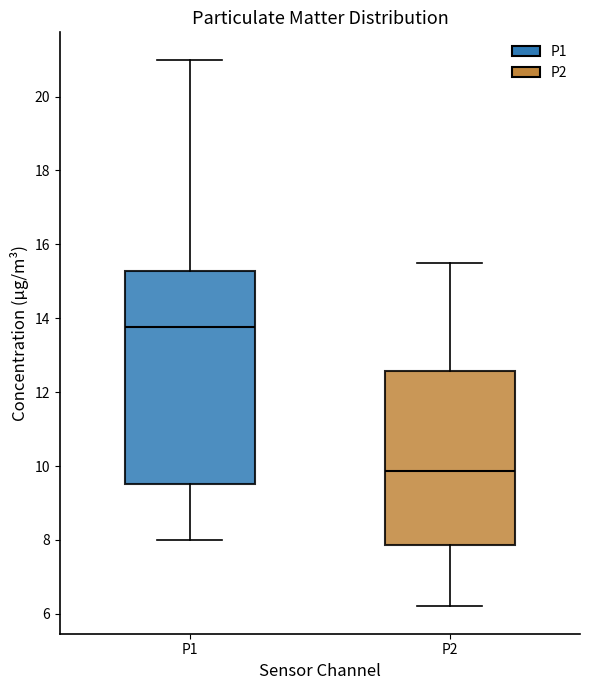

Which box's median line is the lowest?

P2